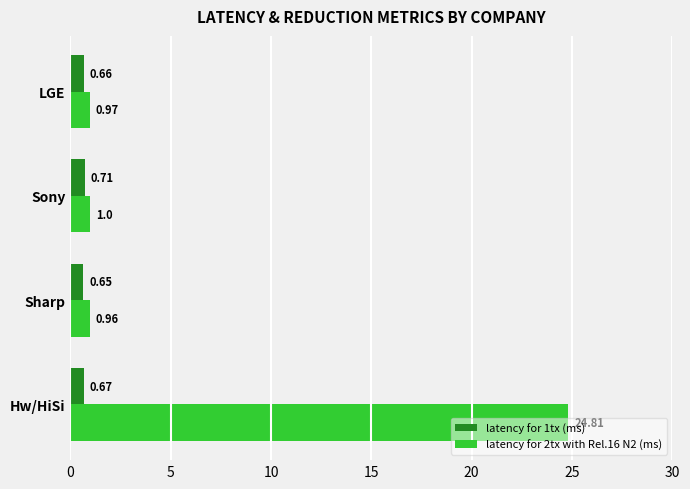

What is the spread (max minus min) of values at LGE?

0.3